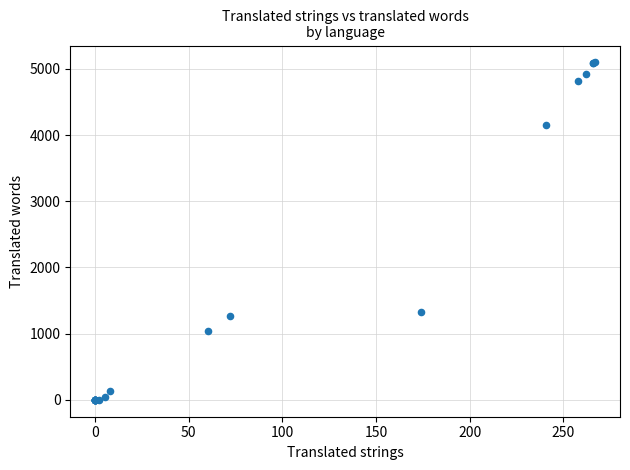

What Y value in the scatter plot is closest to 2549?

1332